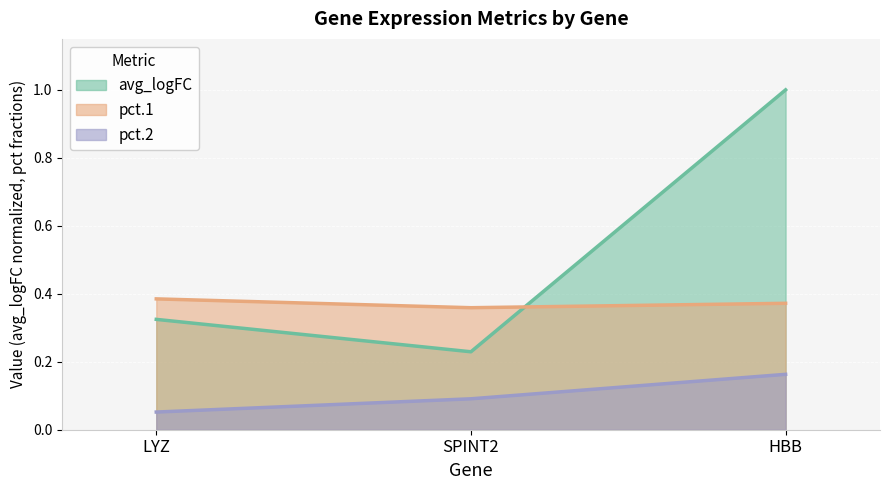

Reading left to right, extract all data points from this chart.

avg_logFC: 0.3	0.2	1.0
pct.1: 0.4	0.4	0.4
pct.2: 0.1	0.1	0.2